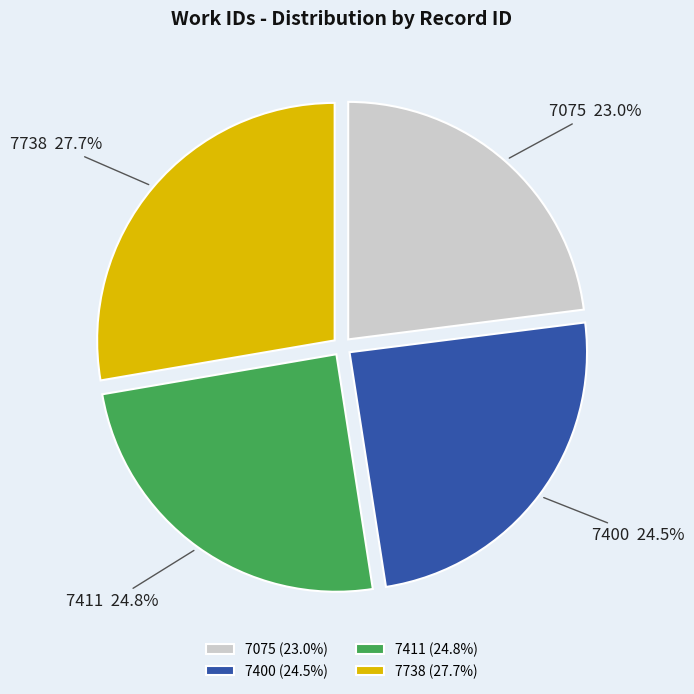

To the nearest percent, what percentage of the pie is 7738?

28%